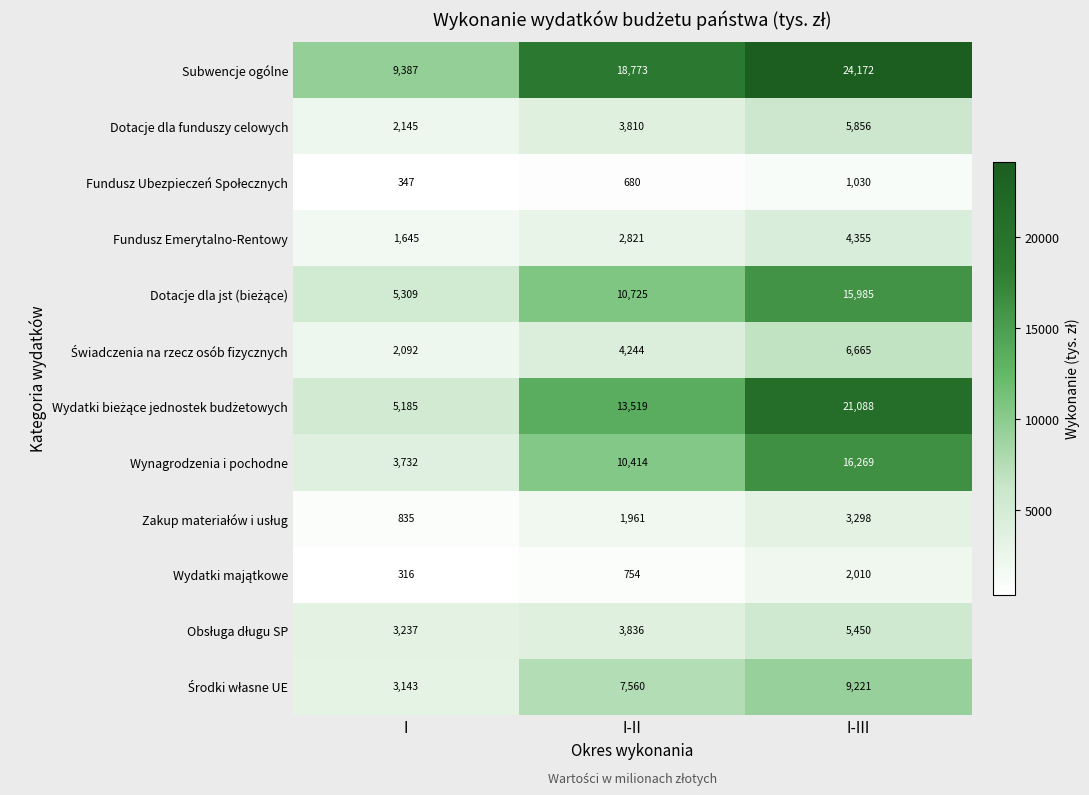

How many distinct data groups are displayed?

12